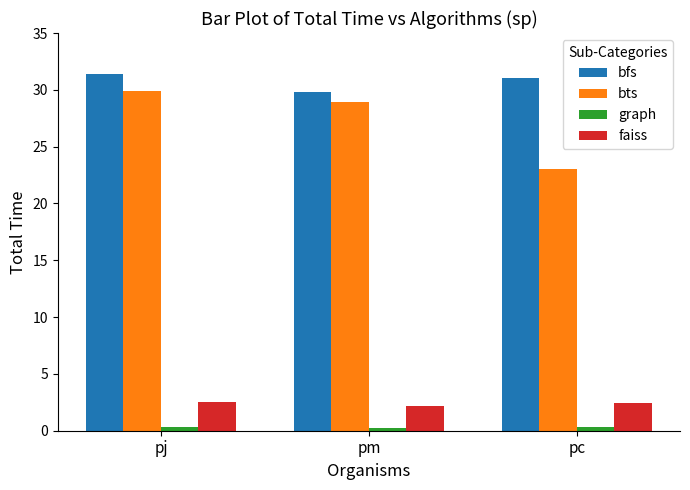

What is the maximum value shown in the chart?

31.4